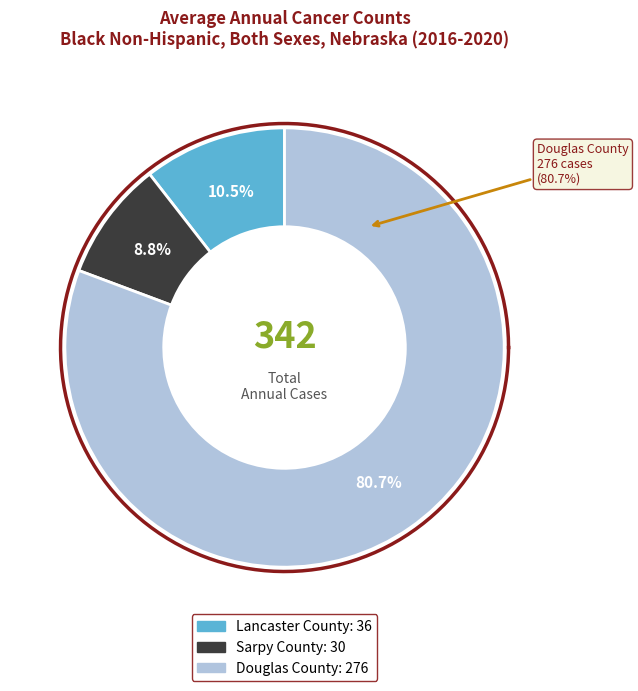

What is the ratio of the value at Sarpy County to the value at Douglas County?

0.1